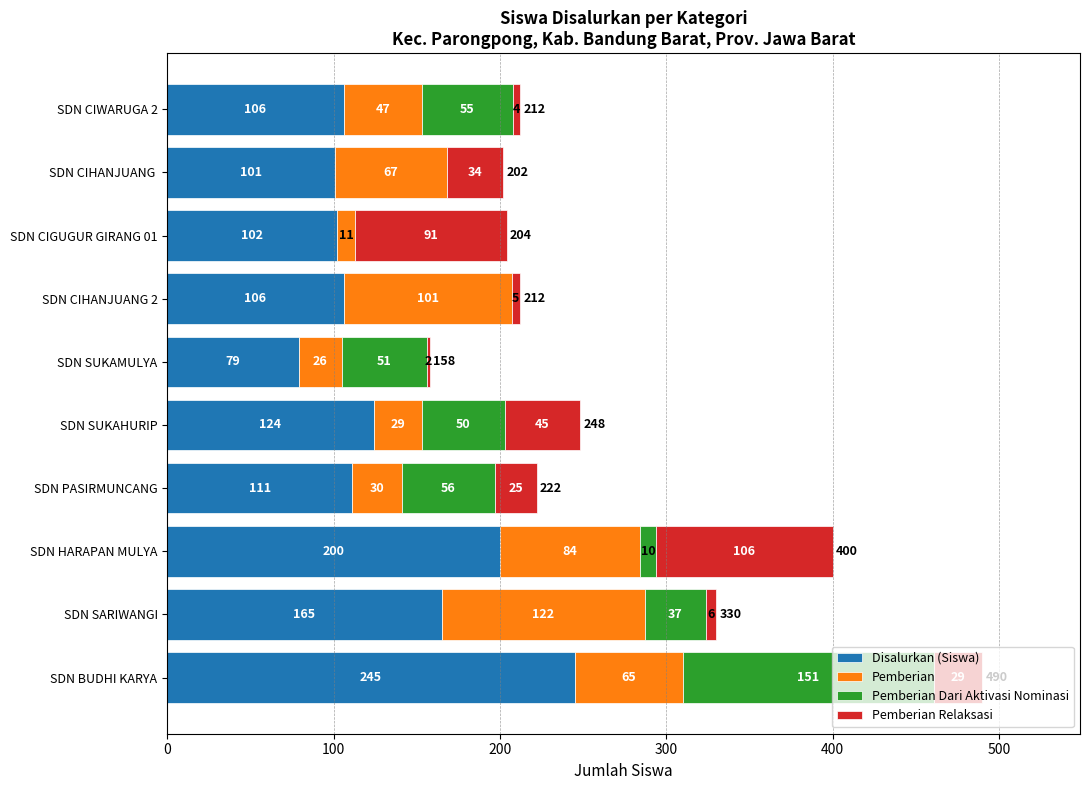

What is the approximate value of Disalurkan (Siswa) at SDN SUKAMULYA?

79